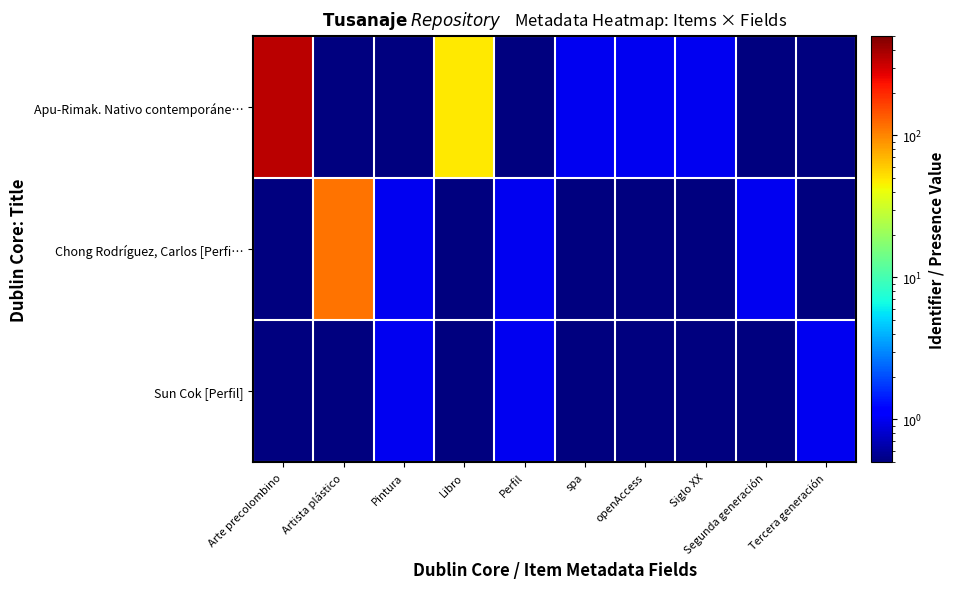

Which has a higher value, Tercera generación or spa?

spa